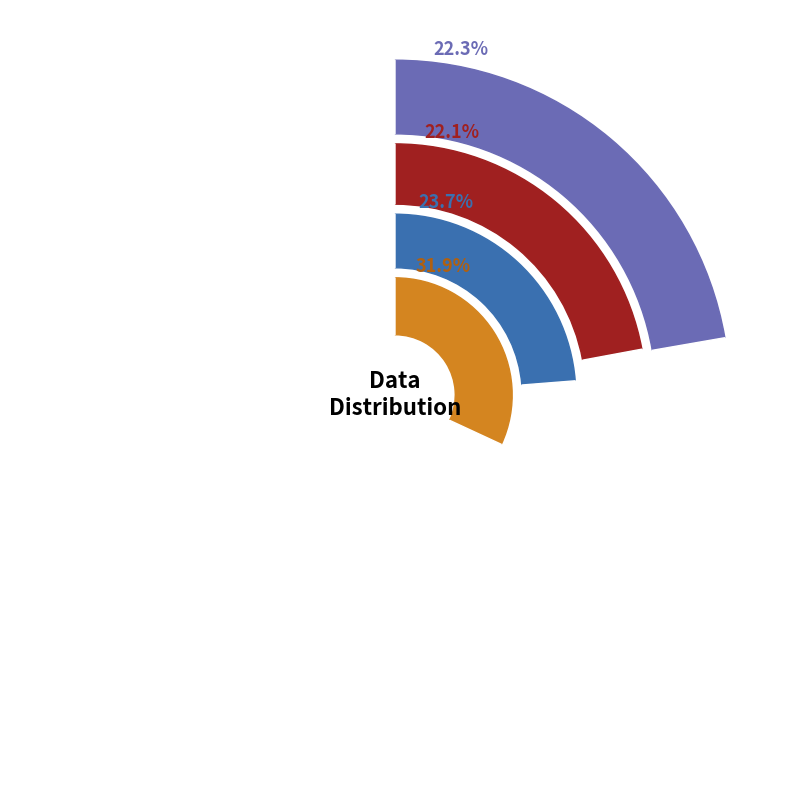

Does any single category account for the majority?

No